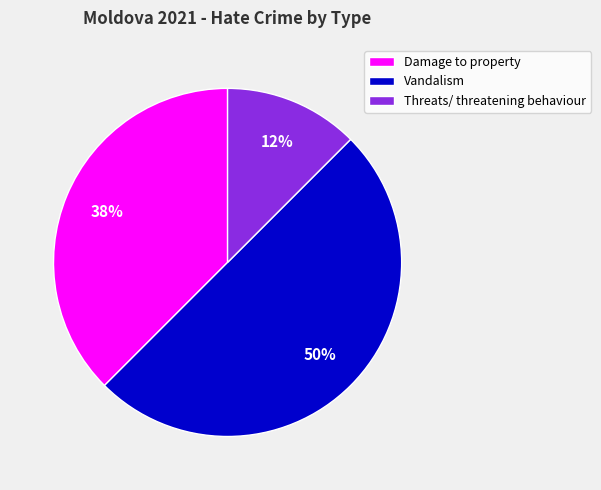

Does Threats/ threatening behaviour represent more than half of the total?

No